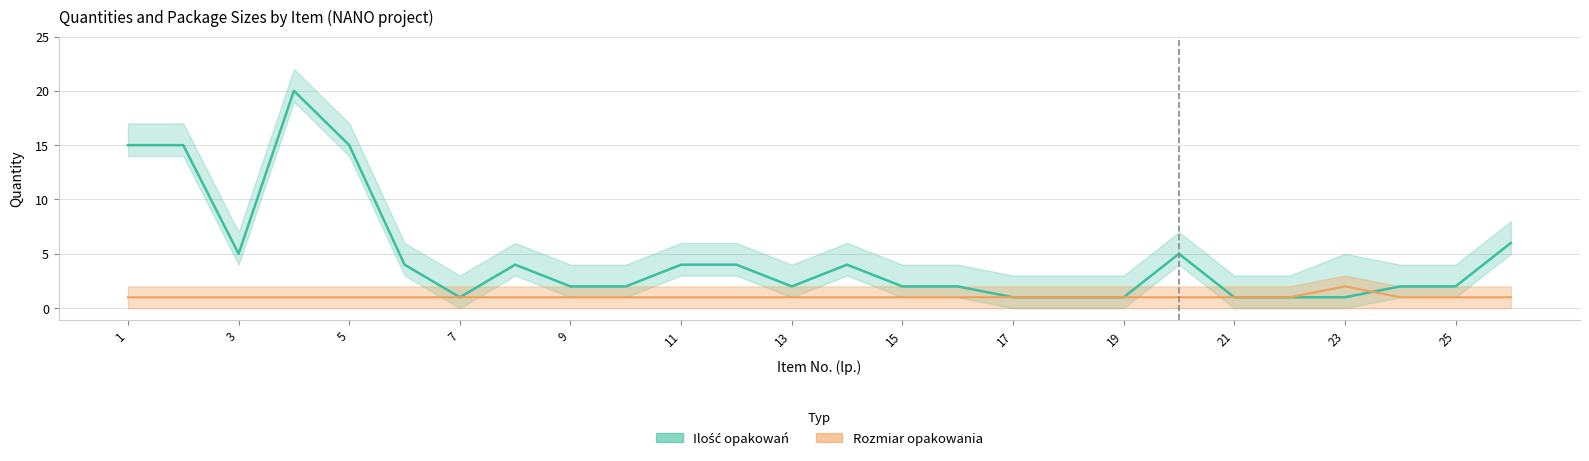

At which category does the chart reach its minimum across all series?

7